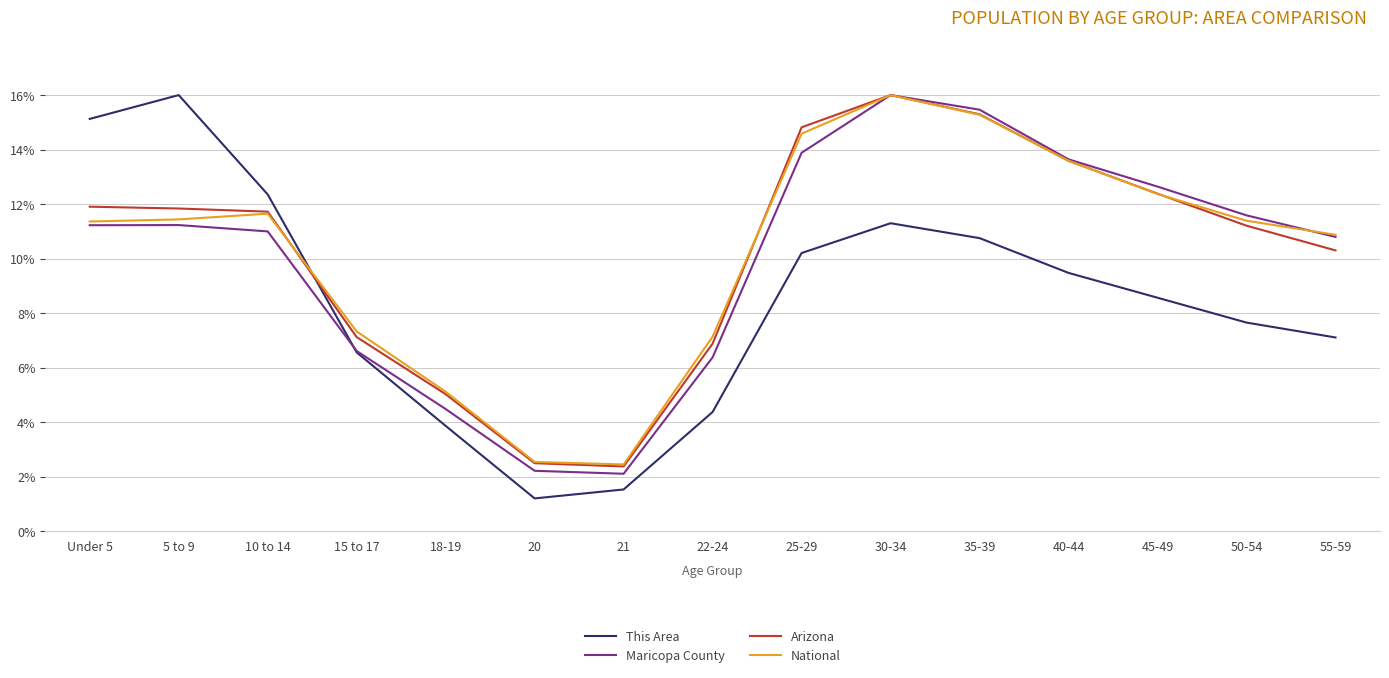

At how many categories does at least one series exceed 8?

10